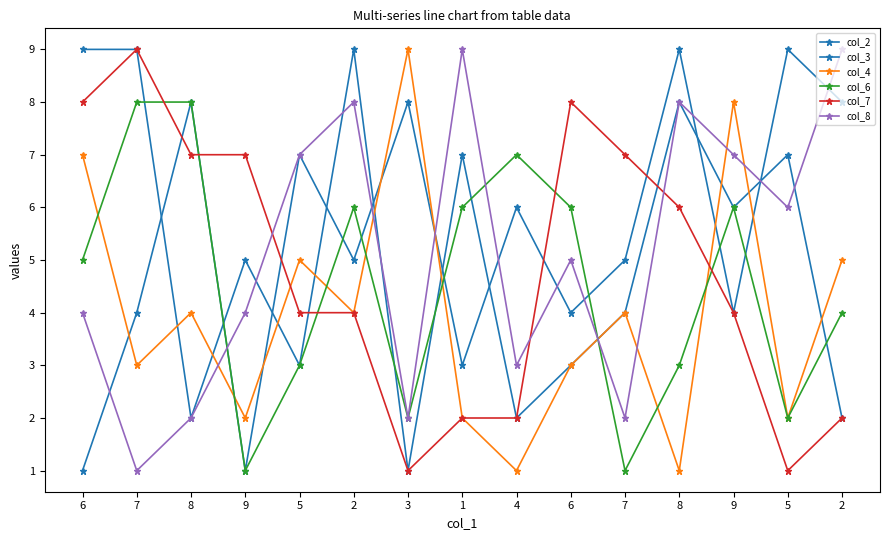

What is the total value across all series at 1?

29